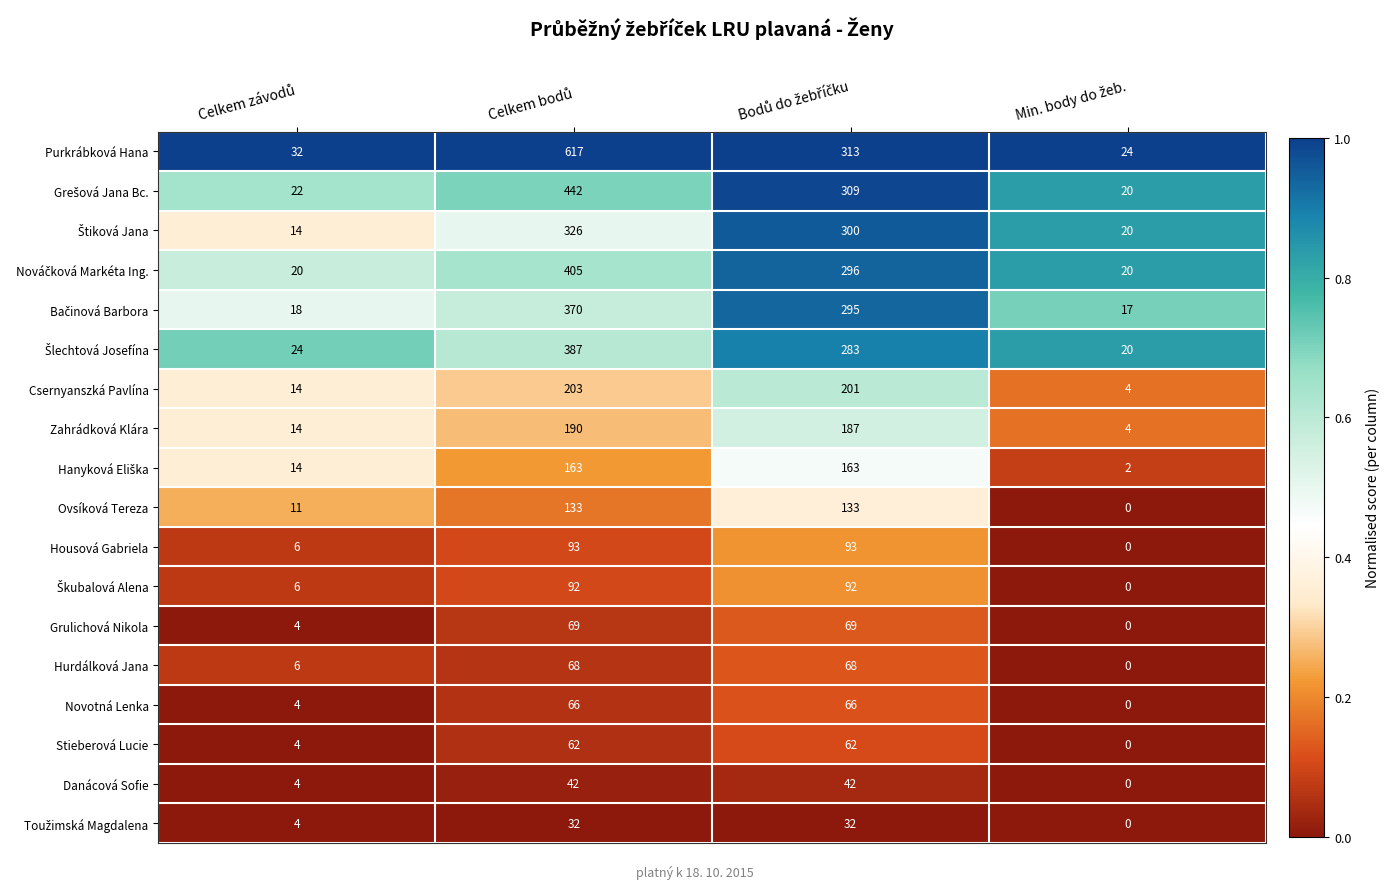

Which series has the largest range (max minus min)?

Purkrábková Hana